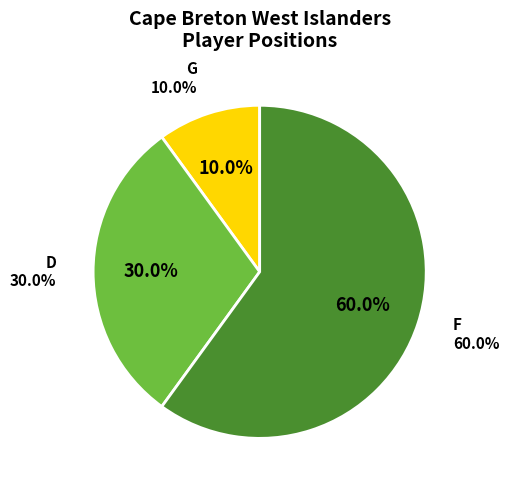

Rank the categories by value from highest to lowest.

F, D, G